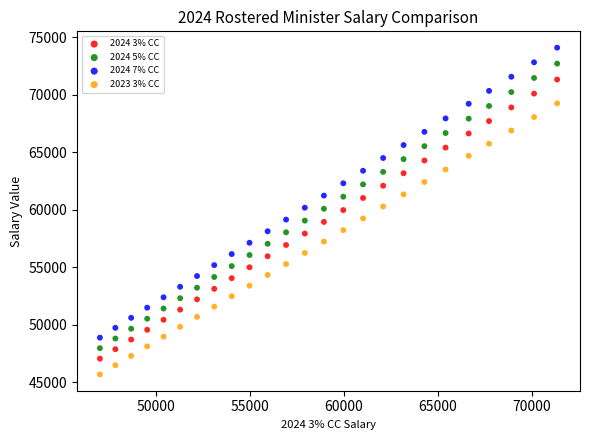

Across all data points, what is the range of X values (max minus min)?

24293